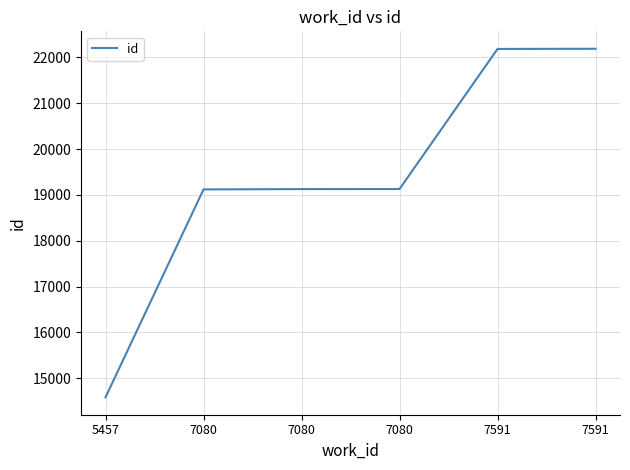

Which category has the lowest value across all series?

5457